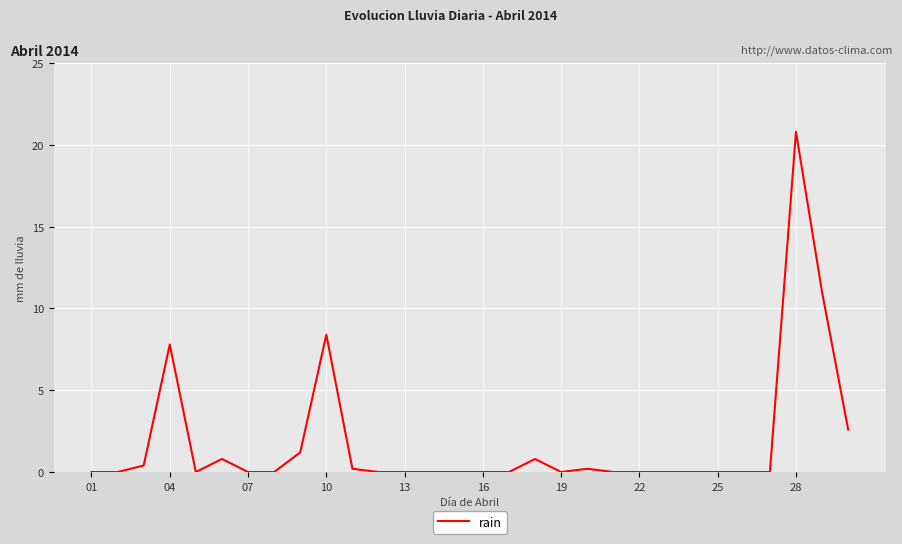

What is the sum of all values?

54.2